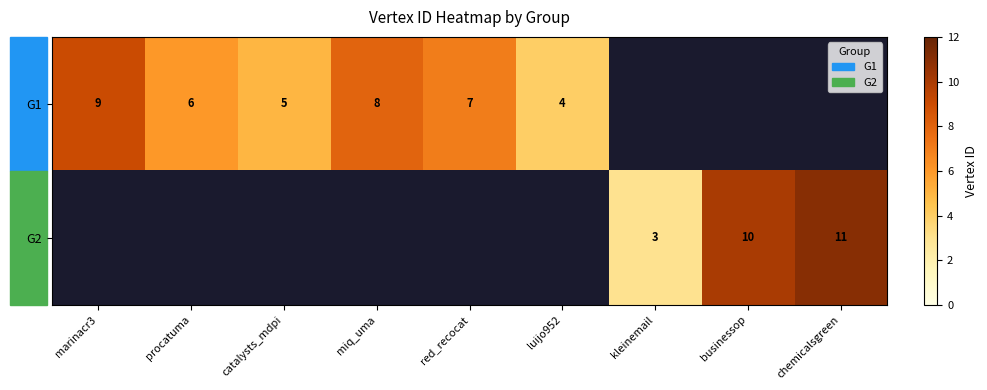

The value of G2 at businessop is 3. True or false?

False